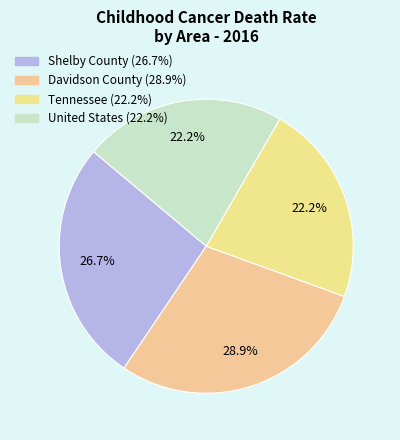

What percentage is the Davidson County slice, to the nearest percent?

29%